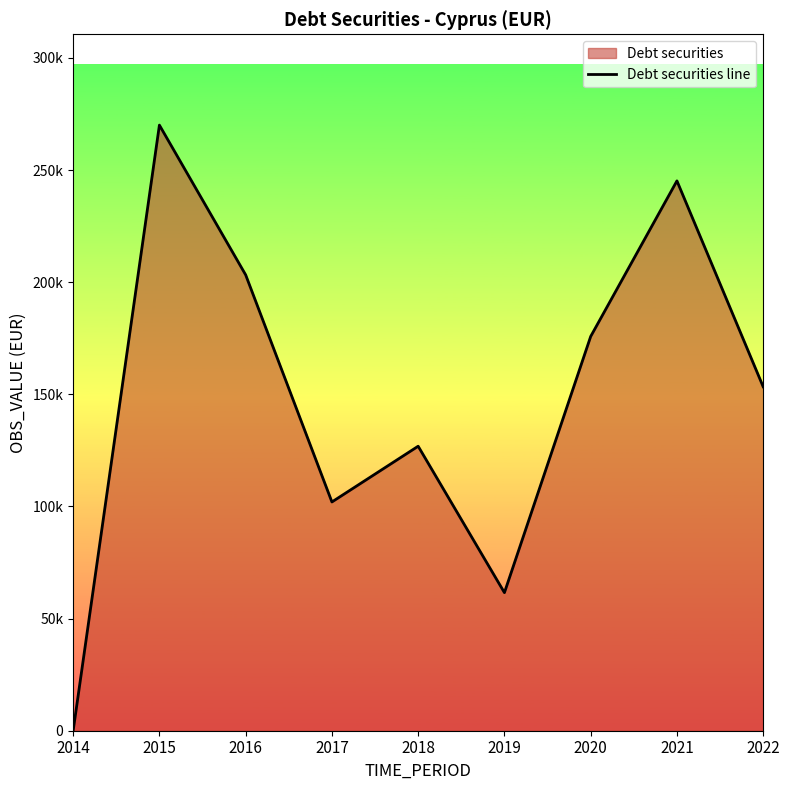

How many lines are shown in the chart?

1